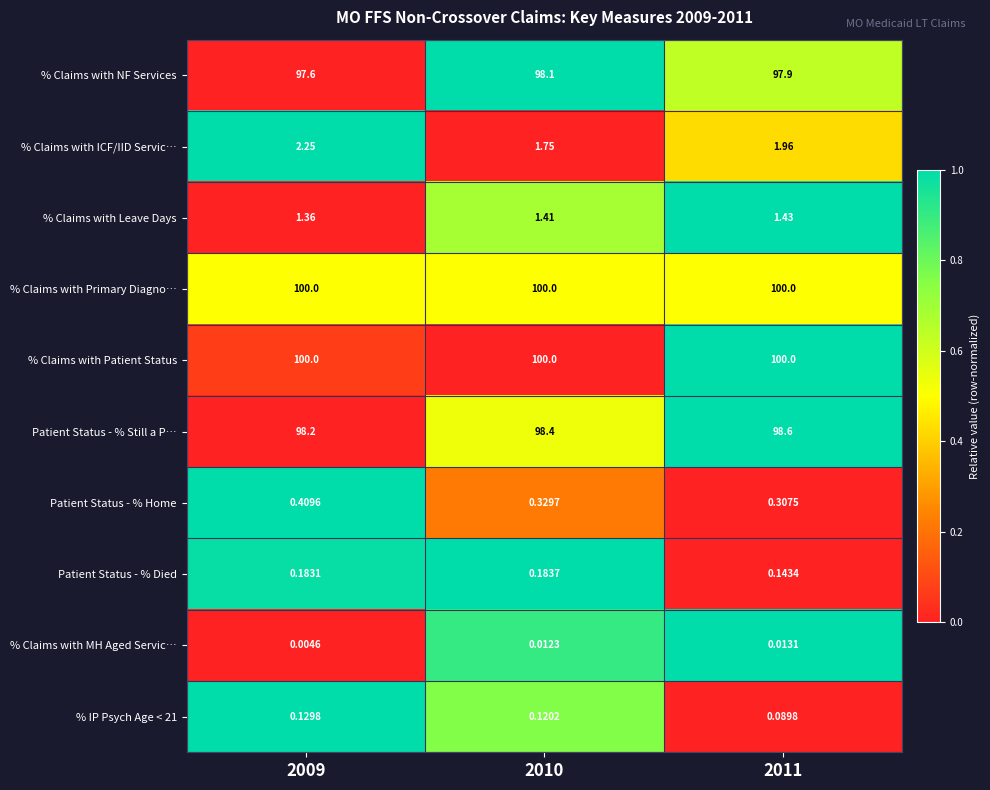

Which series changed the most between 2010 and 2011?

% Claims with ICF/IID Servic…